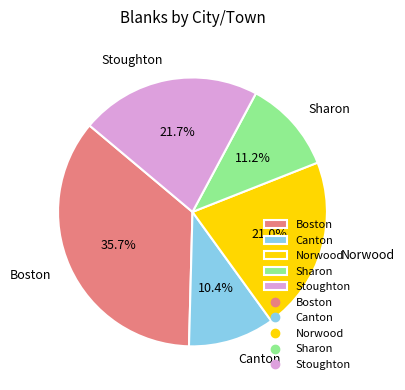

To the nearest percent, what percentage of the pie is Canton?

10%